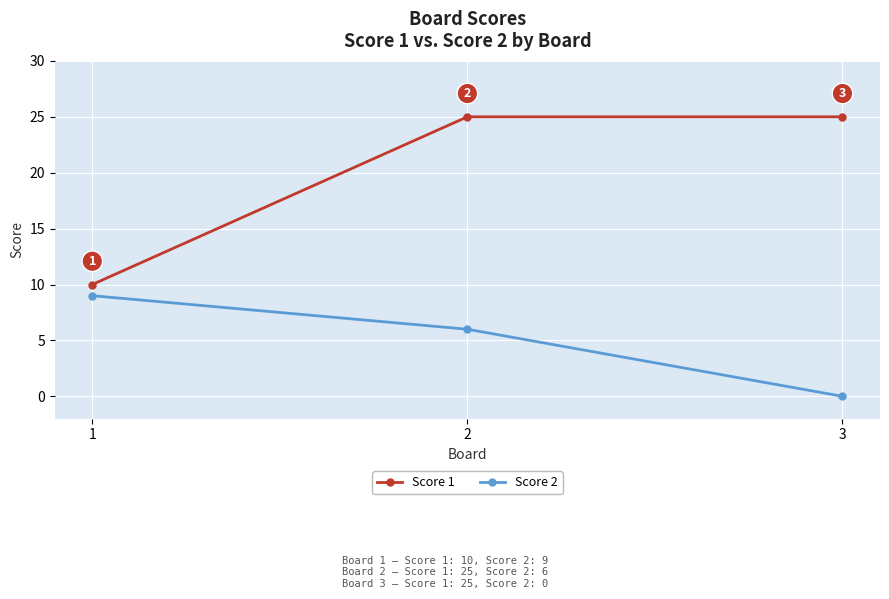

Which category has the highest value in the Score 2 series?

1